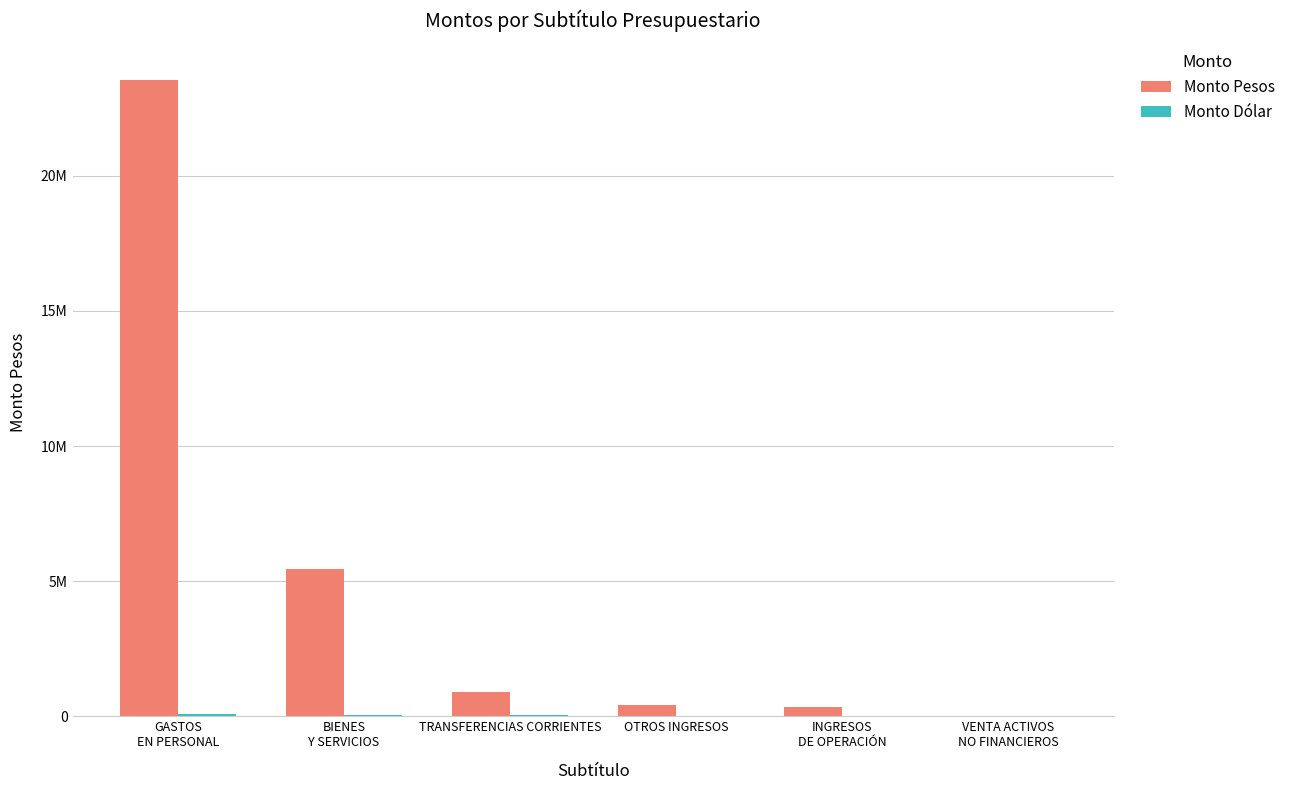

Are the bars horizontal?

No